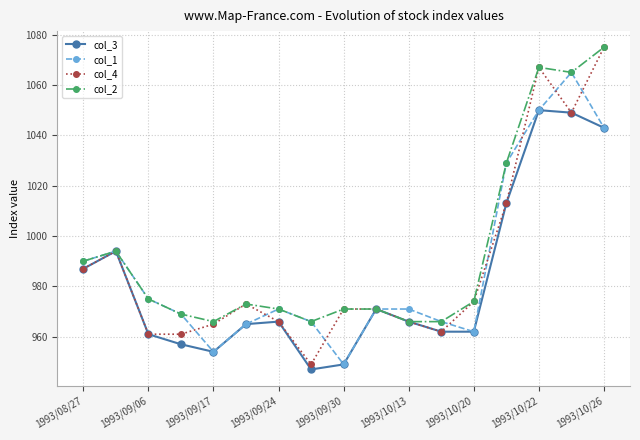

What is the value of the col_2 point at the 5th from the left?

966